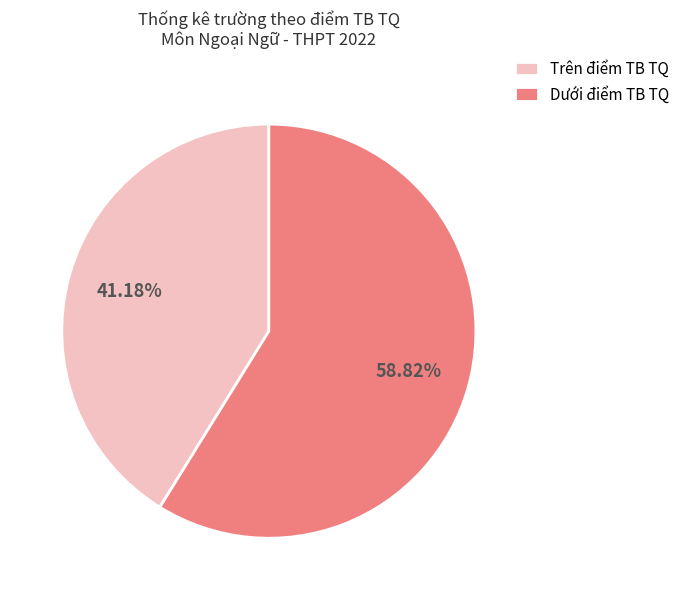

Count the number of slices in the pie.

2